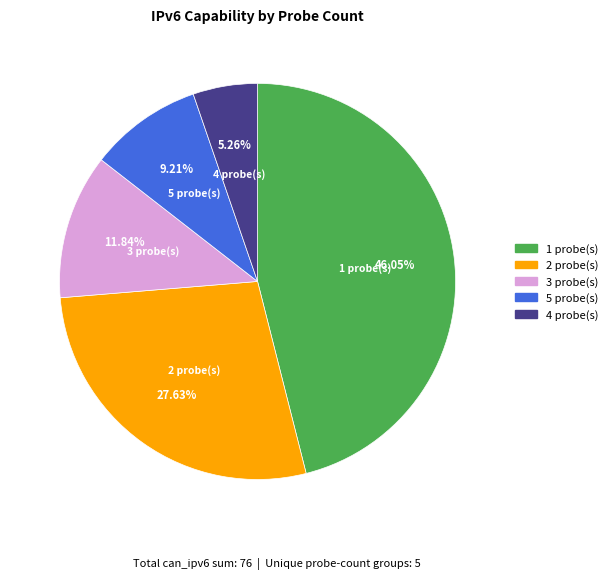

Is there a majority slice in this chart?

No